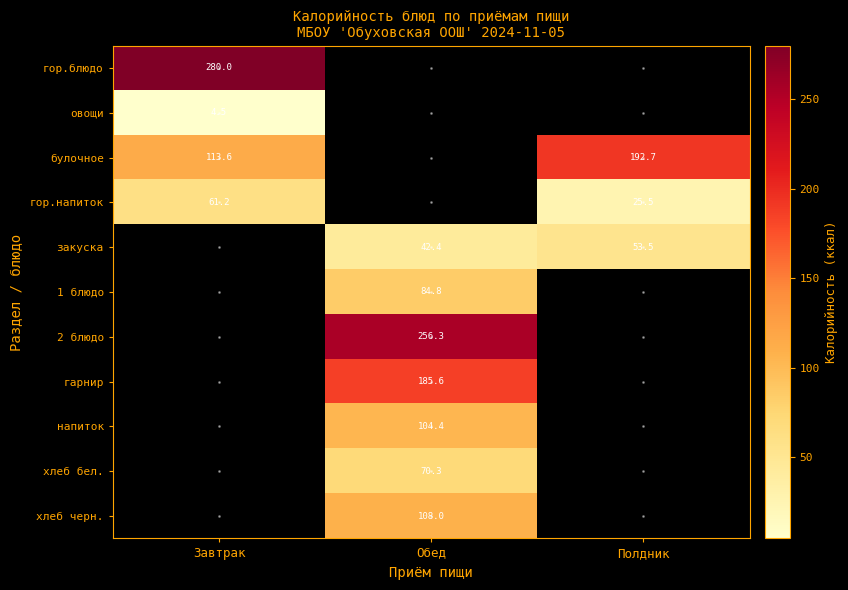

At how many categories does at least one series exceed 120?

3